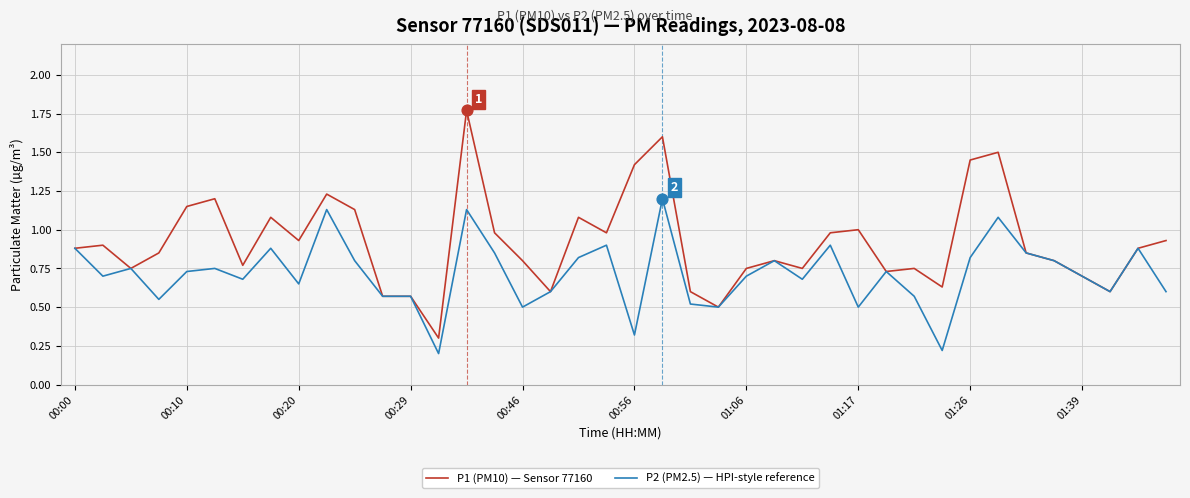

Which series has the largest total across all categories?

P1 (PM10) — Sensor 77160